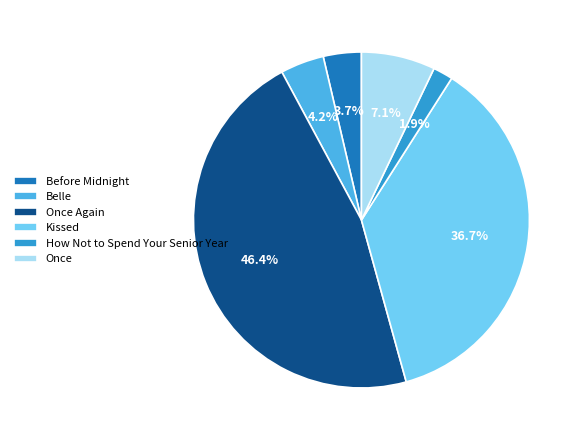

Rank the categories by value from lowest to highest.

How Not to Spend Your Senior Year, Before Midnight, Belle, Once, Kissed, Once Again